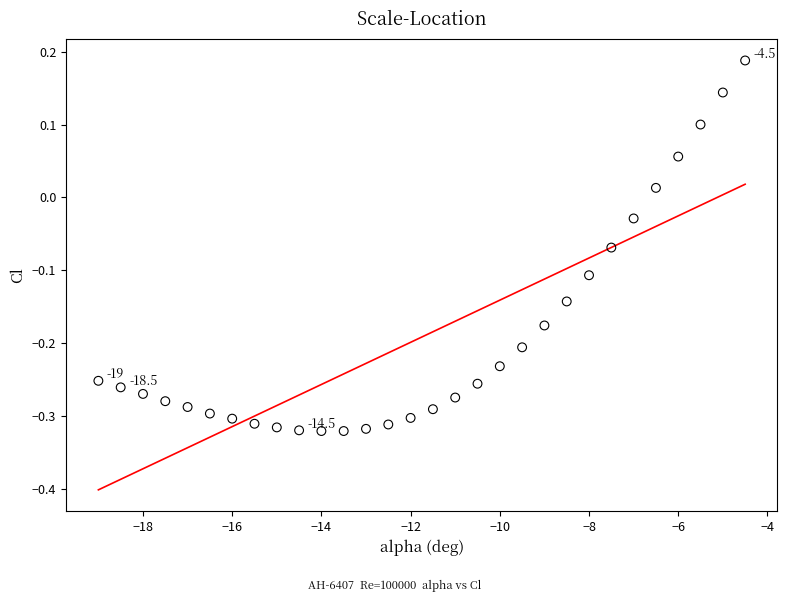

What is the range of Y values (max minus min)?

0.5